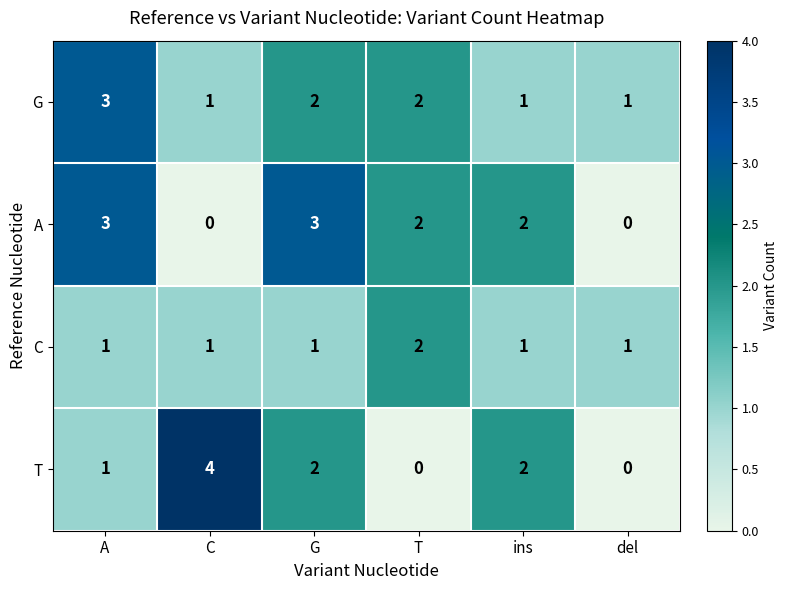

What is the sum of all C values?

7